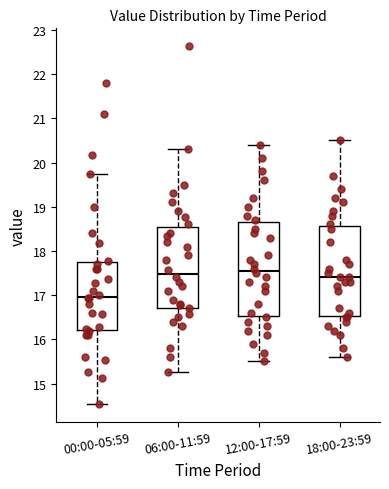

Reading left to right, read every box against the y-axis: the position of its median line, the range the box covers, and the ends of its whiskers. The values are not printed on the chart, so give them approximately, as read against the axis.

00:00-05:59: median 17.0, box 16.2 to 17.8, whiskers 14.5 to 19.7
06:00-11:59: median 17.5, box 16.7 to 18.6, whiskers 15.3 to 20.3
12:00-17:59: median 17.6, box 16.5 to 18.7, whiskers 15.5 to 20.4
18:00-23:59: median 17.4, box 16.5 to 18.6, whiskers 15.6 to 20.5